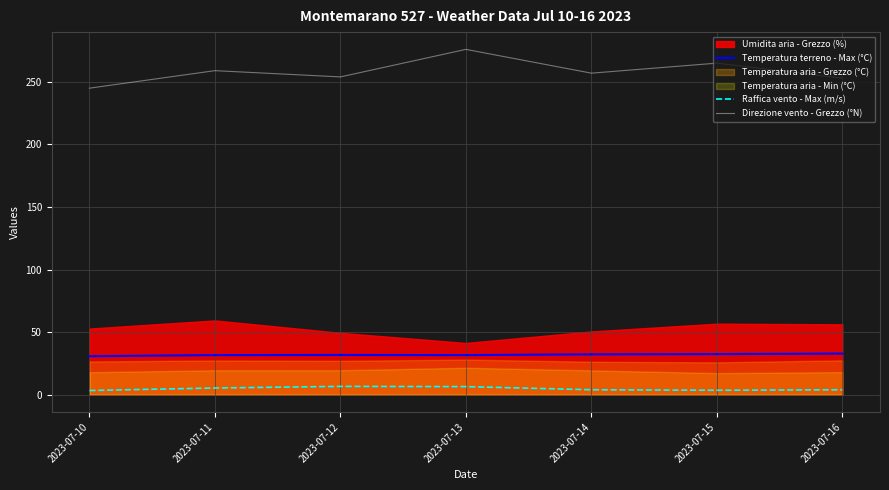

Is it true that Temperatura terreno - Max (°C) equals 21.8 at 2023-07-16?

False